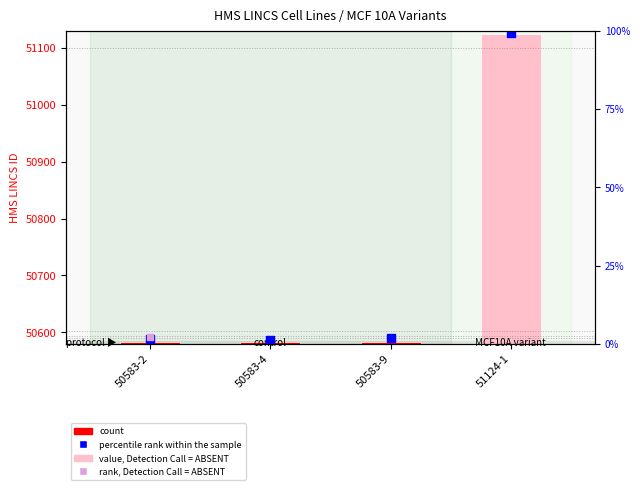

Which series has the widest spread of Y values?

HMS LINCS ID